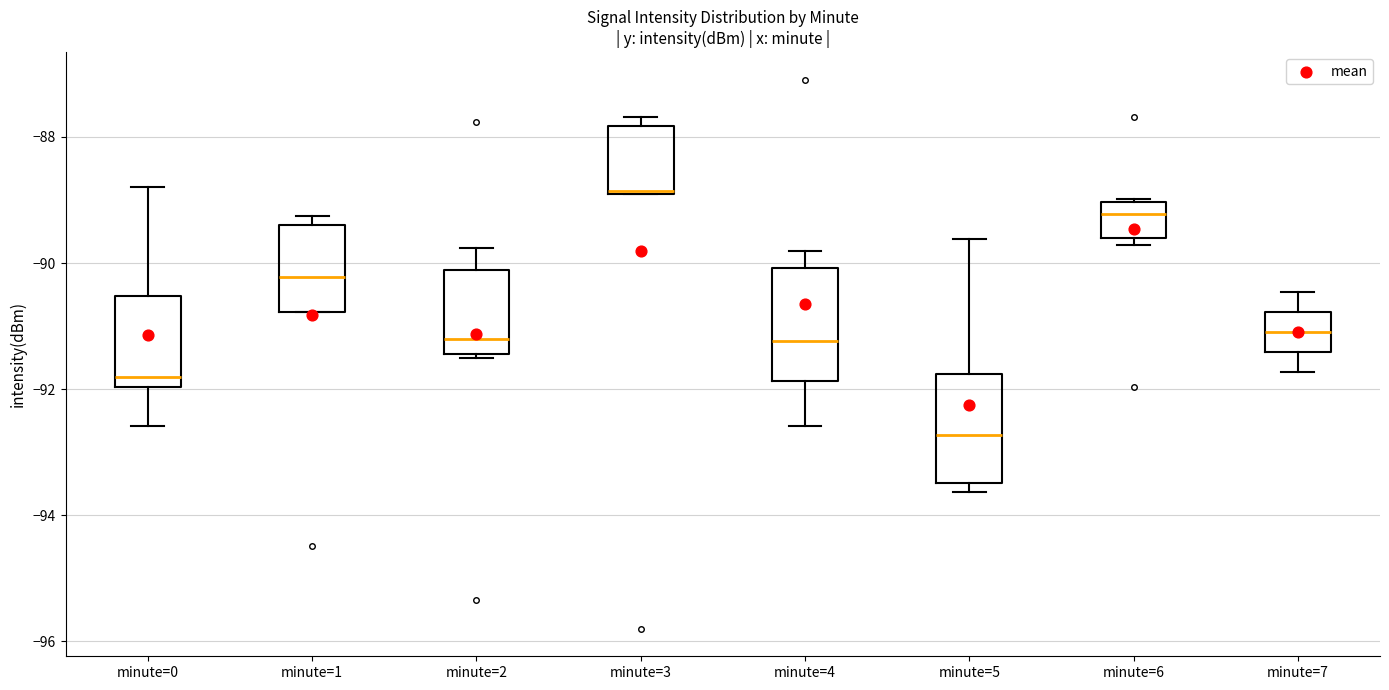

Which box's median line is the lowest?

minute=5